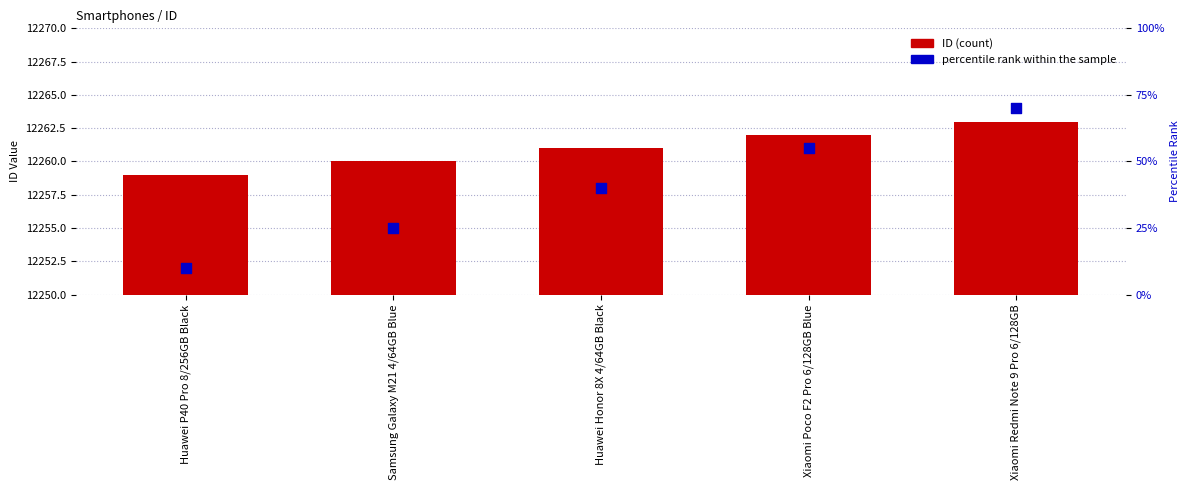

At which category is the sum across all series the highest?

Xiaomi Redmi Note 9 Pro 6/128GB